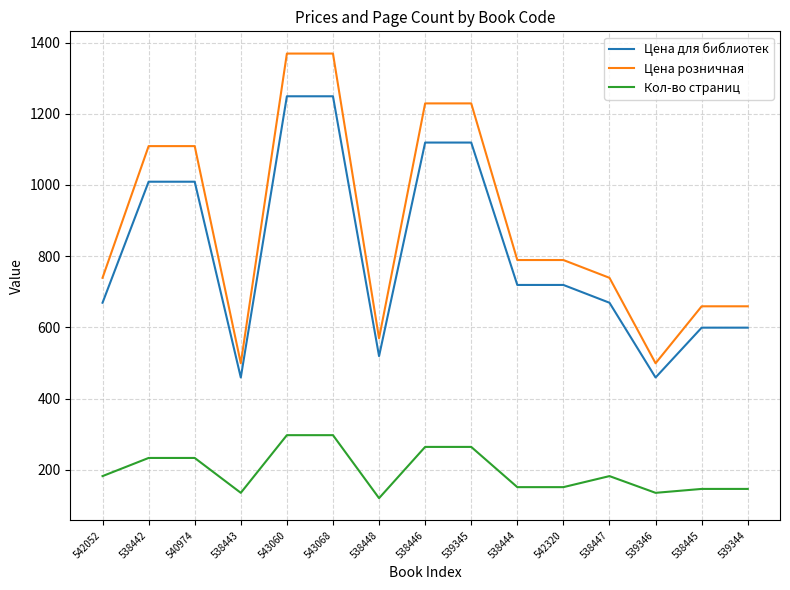

What is the sum of the Цена для библиотек values at 538444 and 540974?

1728